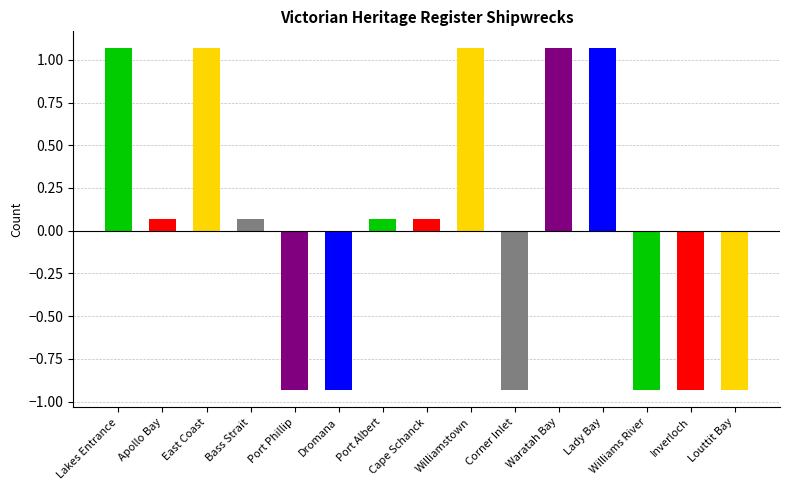

Where is the data nearest to the value 0?

Apollo Bay